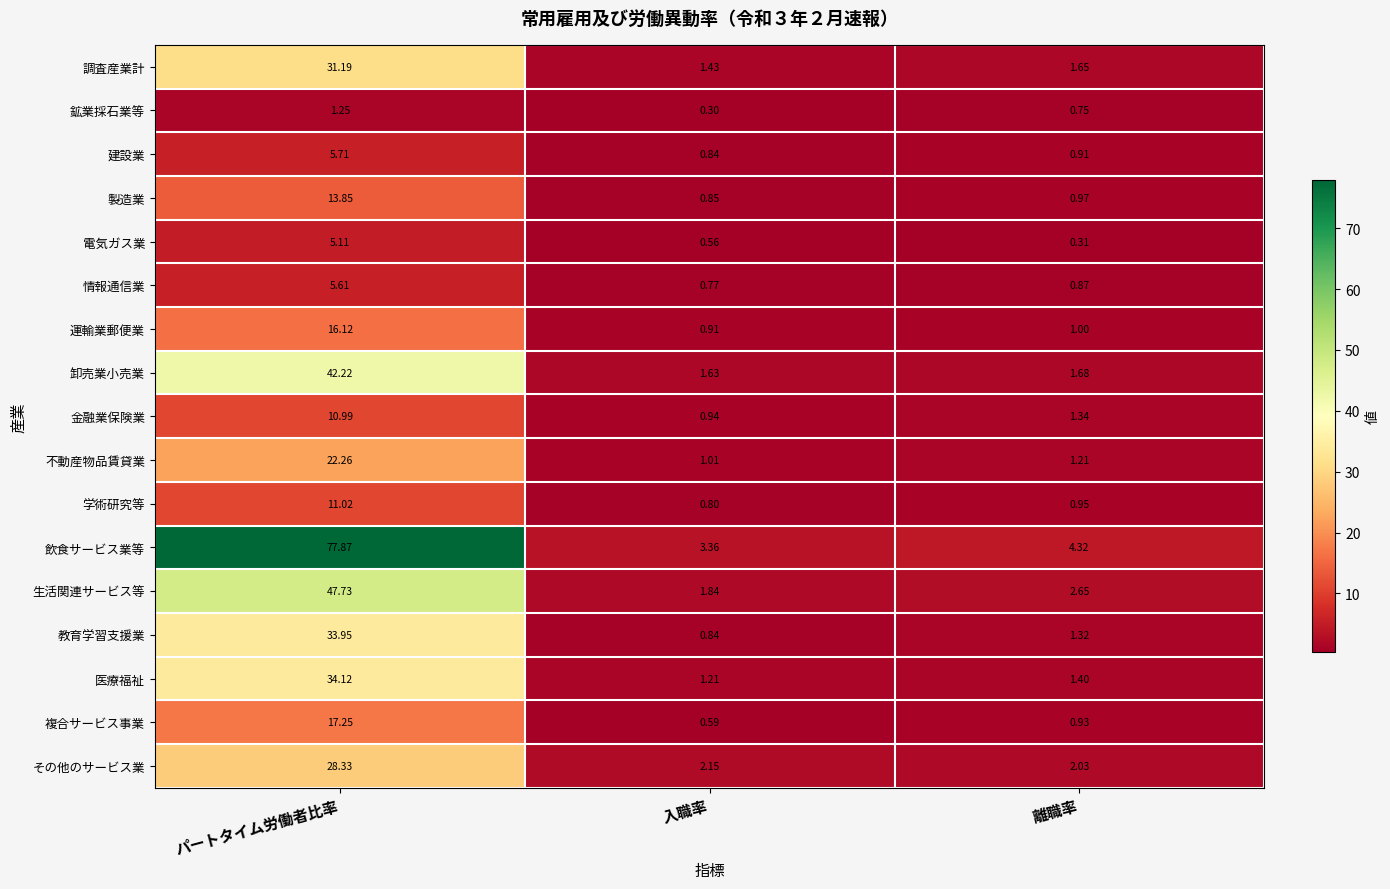

How many data points does each series have?

3